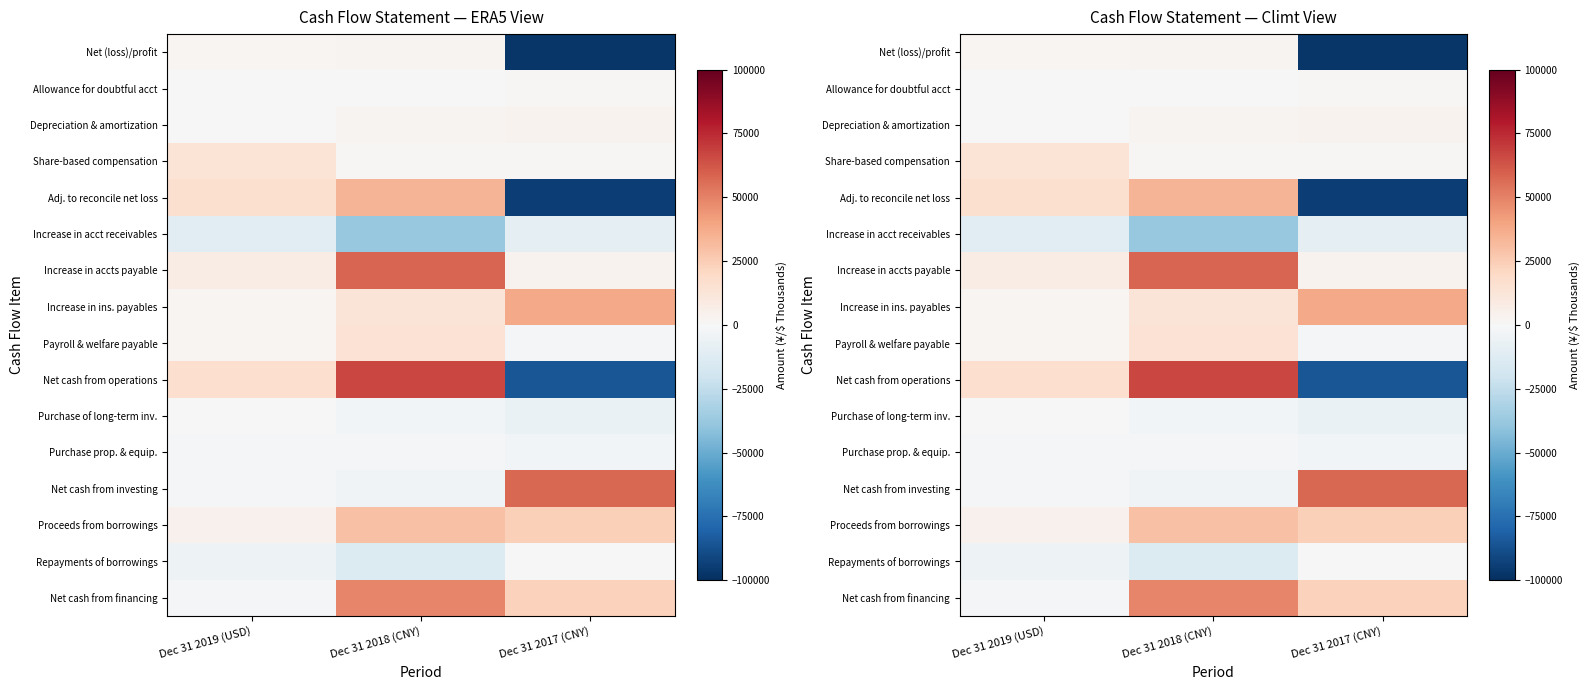

Which series has the widest spread of values?

Net cash from operations